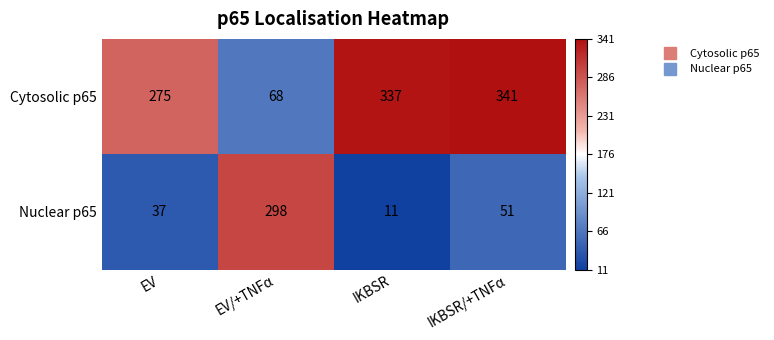

Reading left to right, extract all data points from this chart.

Cytosolic p65: EV=275	EV/+TNFα=68	IKBSR=337	IKBSR/+TNFα=341
Nuclear p65: EV=37	EV/+TNFα=298	IKBSR=11	IKBSR/+TNFα=51